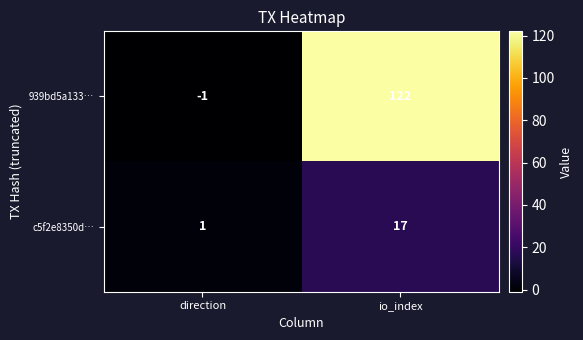

List the series in order of their peak value, highest first.

939bd5a133…, c5f2e8350d…